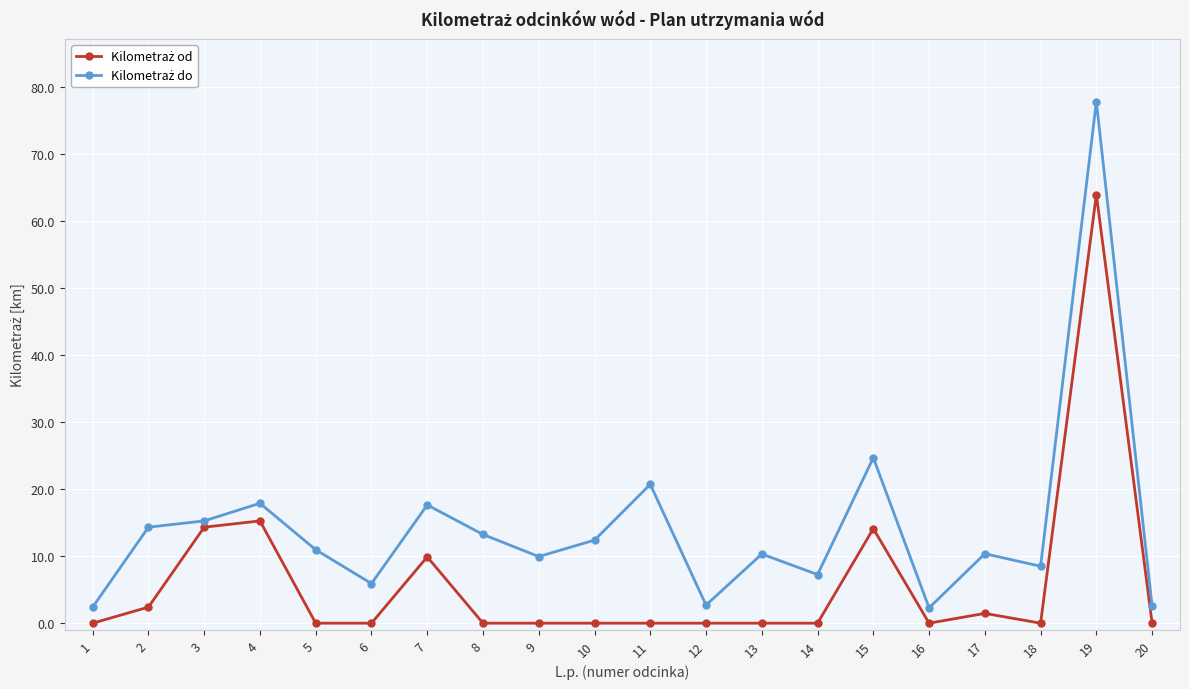

Is this an area chart (filled region under the line)?

No